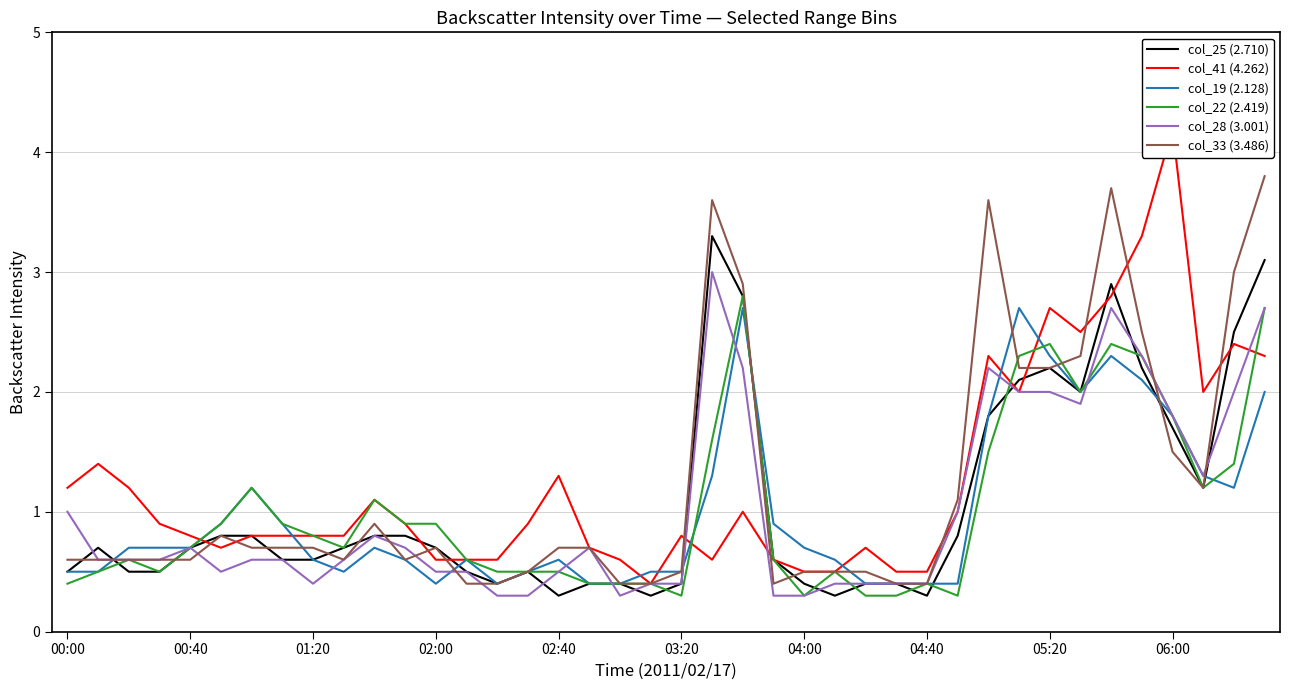

List the series in order of their peak value, lowest first.

col_19 (2.128), col_22 (2.419), col_28 (3.001), col_25 (2.710), col_33 (3.486), col_41 (4.262)